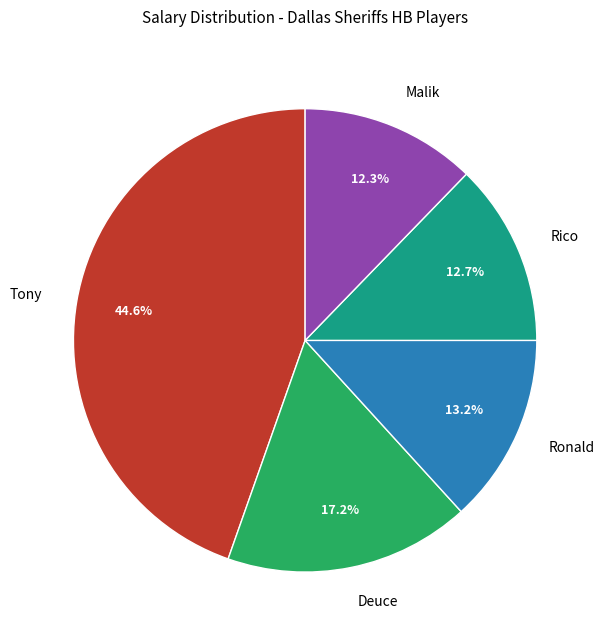

To the nearest percent, what is the difference between the largest and smallest slice percentages?

32%